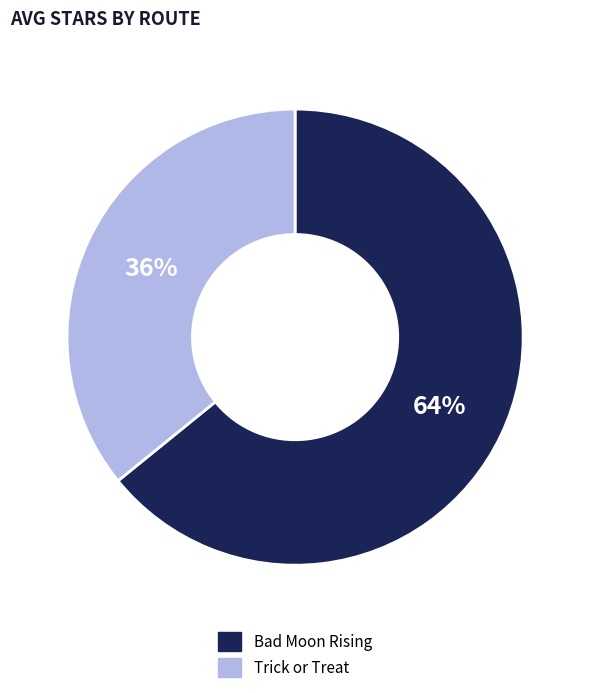

Rank the categories by value from lowest to highest.

Trick or Treat, Bad Moon Rising